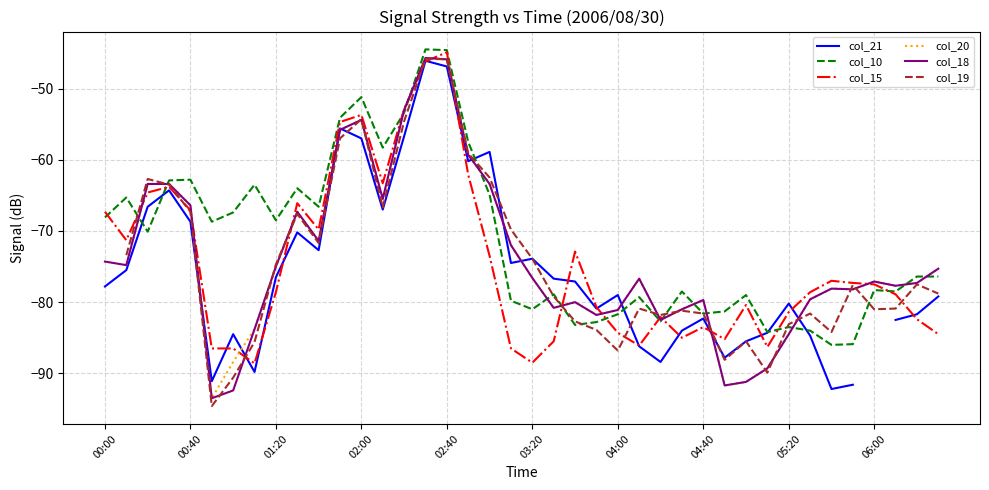

What is the value of the col_15 point at the 10th from the left?

-66.1